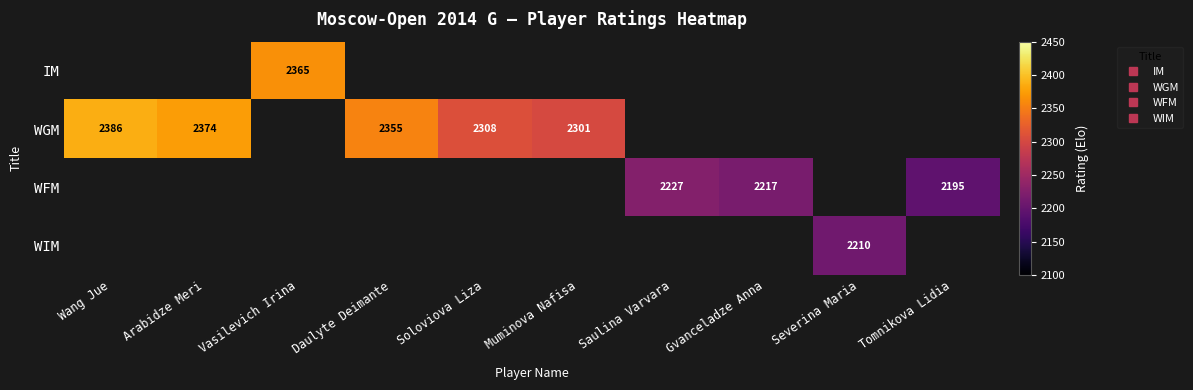

The WGM series shows 2355.0 at Daulyte Deimante. True or false?

True